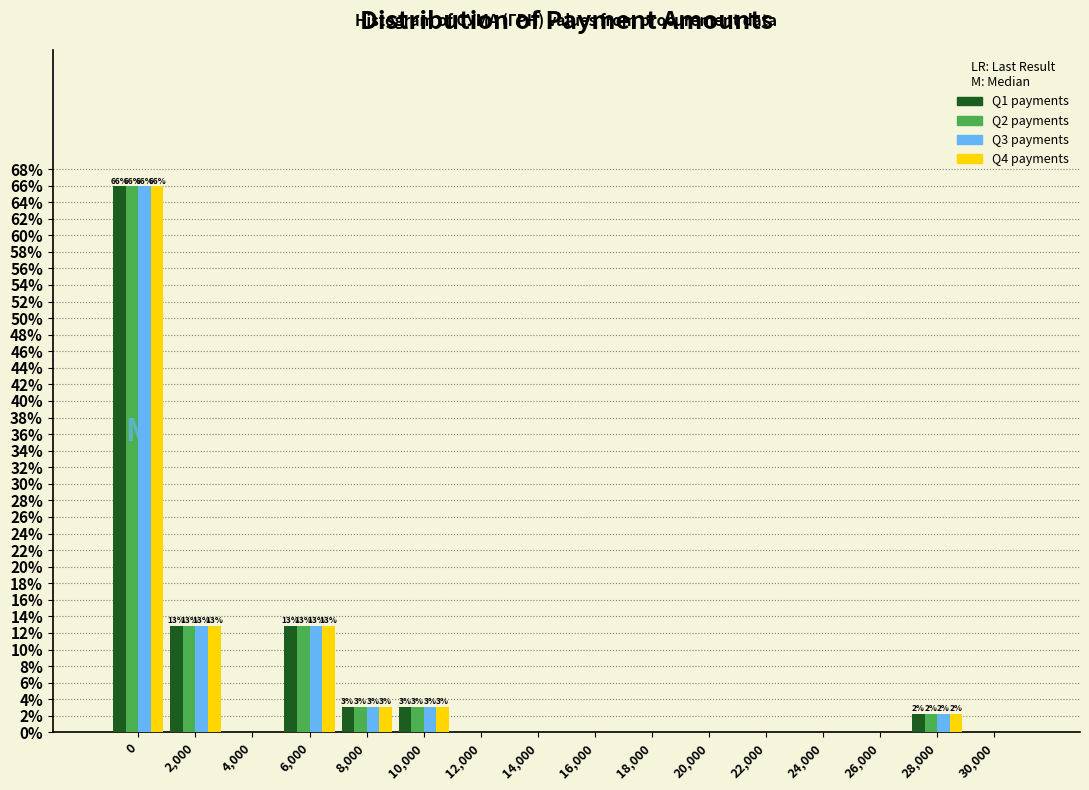

What is the greatest value displayed?

65.9